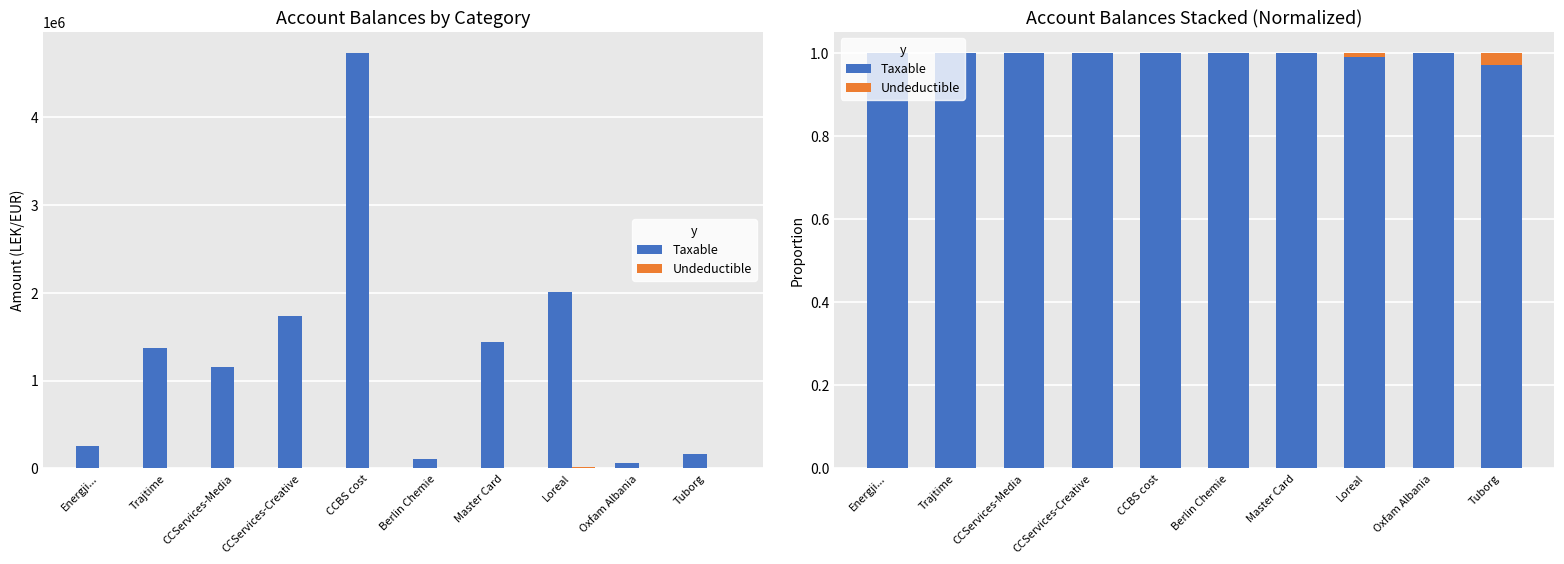

How many series are shown in this chart?

2